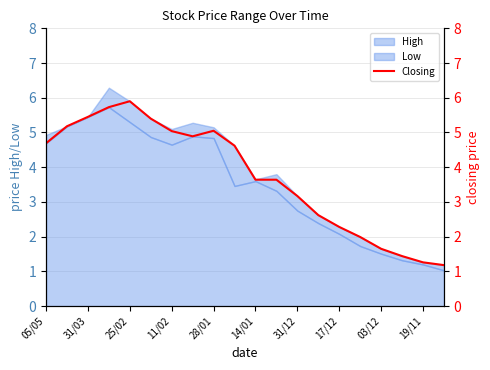

How many categories are shown in the chart?

20